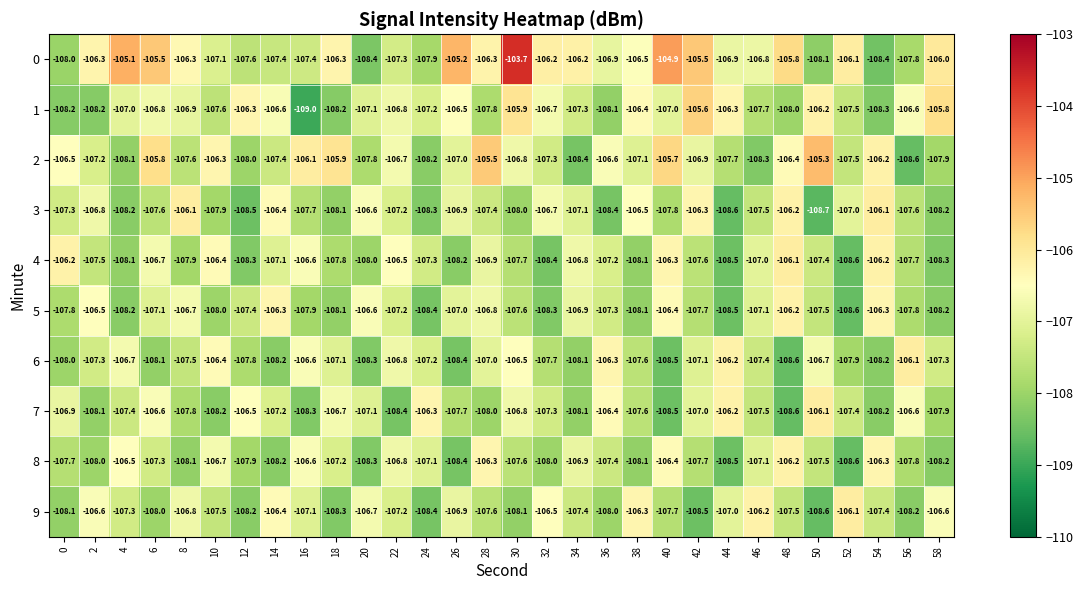

At 8, list the series in order from largest to smallest.

3, 0, 5, 9, 1, 6, 2, 7, 4, 8